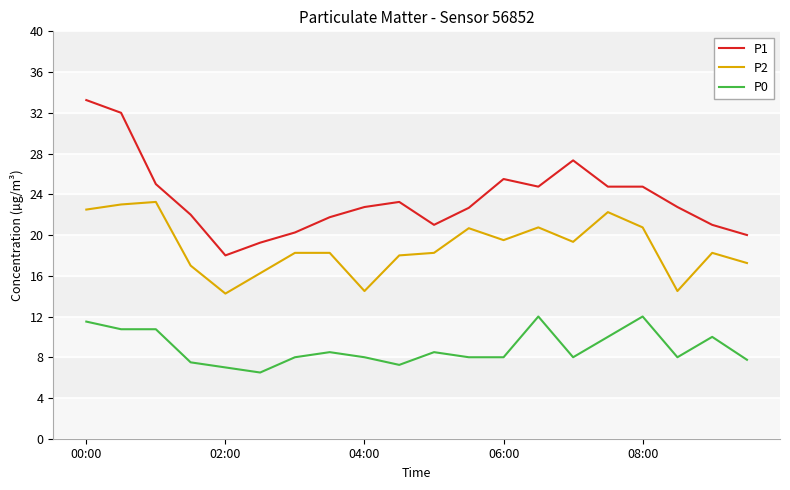

Rank the series by their maximum value, from lowest to highest.

P0, P2, P1